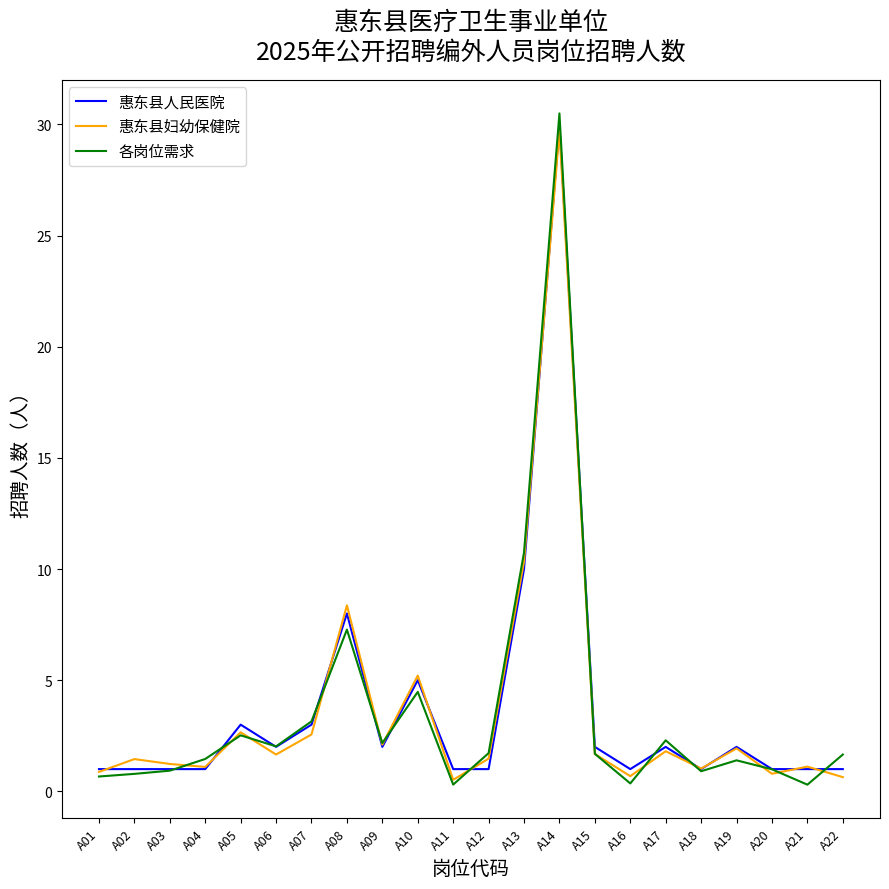

What are all the series names shown in the legend?

惠东县人民医院, 惠东县妇幼保健院, 各岗位需求